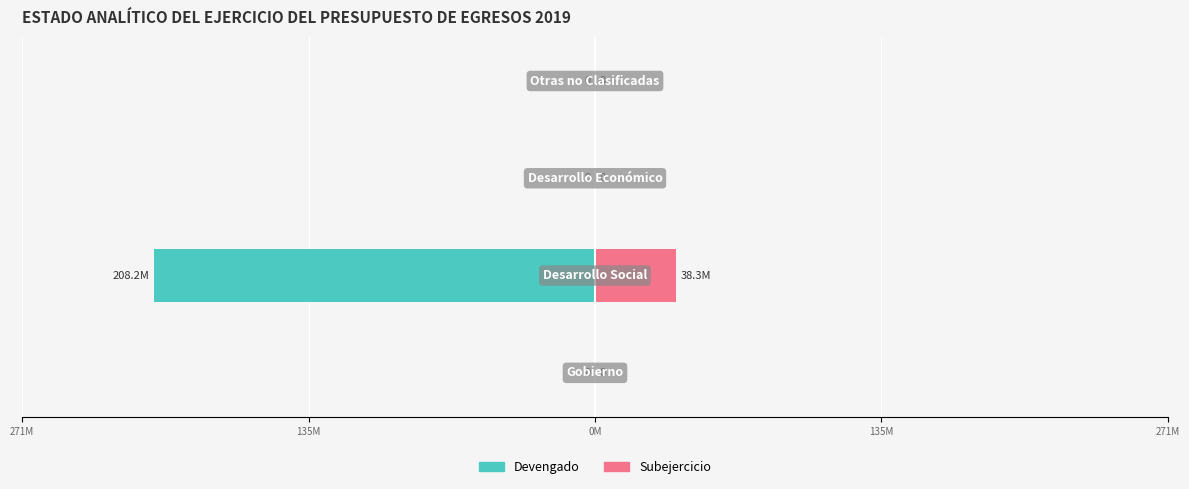

Which series changed the most between 0M and 135M?

Devengado